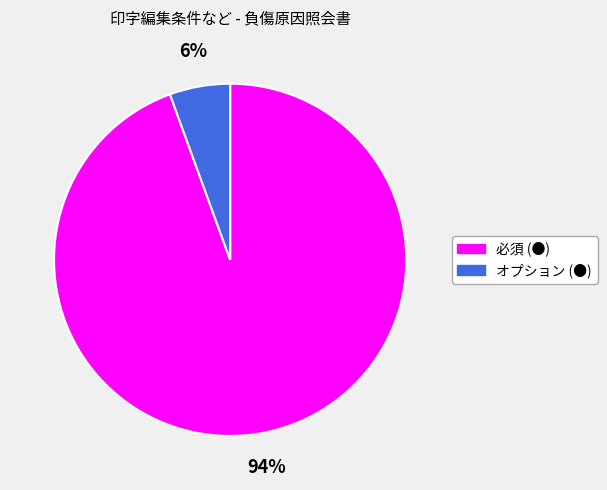

Which slice is the largest?

必須 (●)